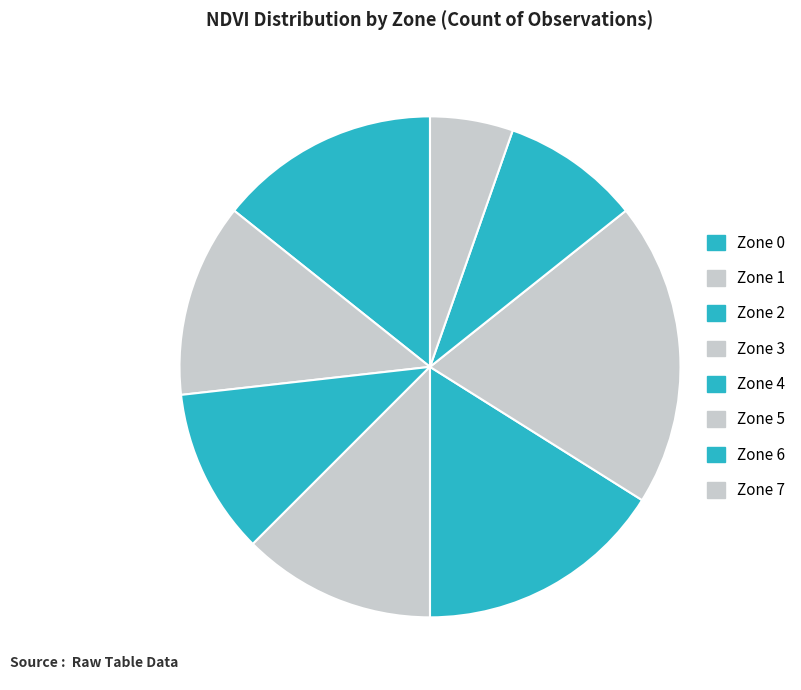

What is the change in value from Zone 1 to Zone 4?

+2